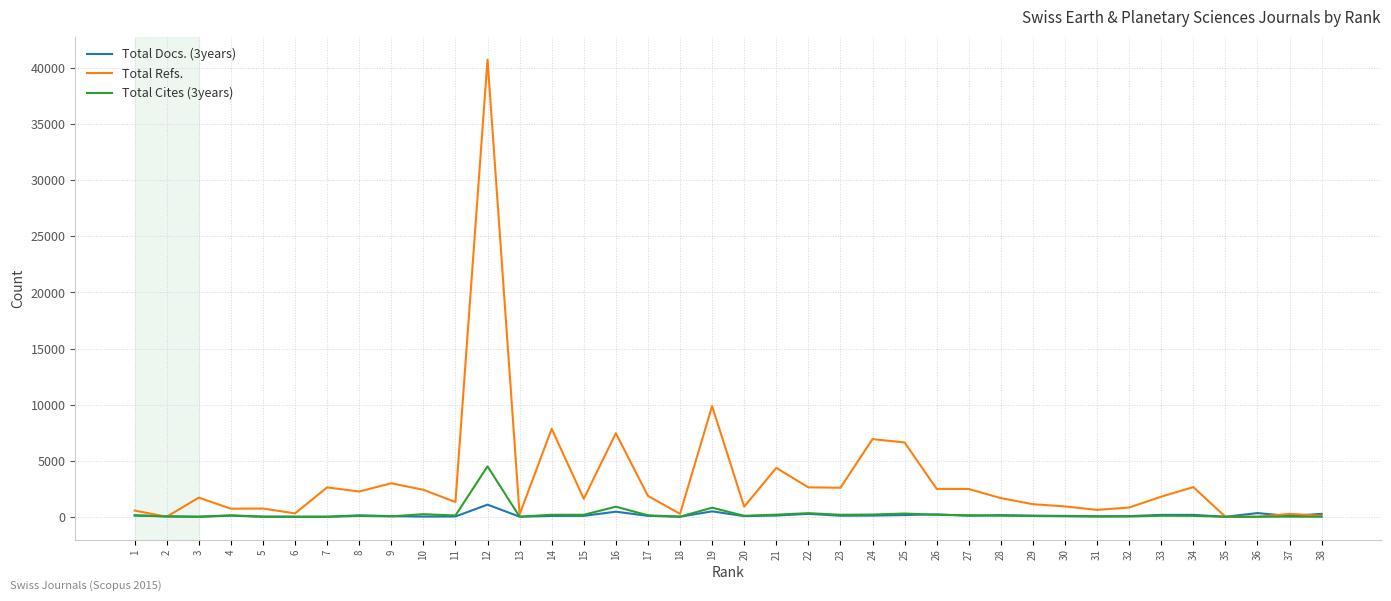

Is this an area chart (filled region under the line)?

No